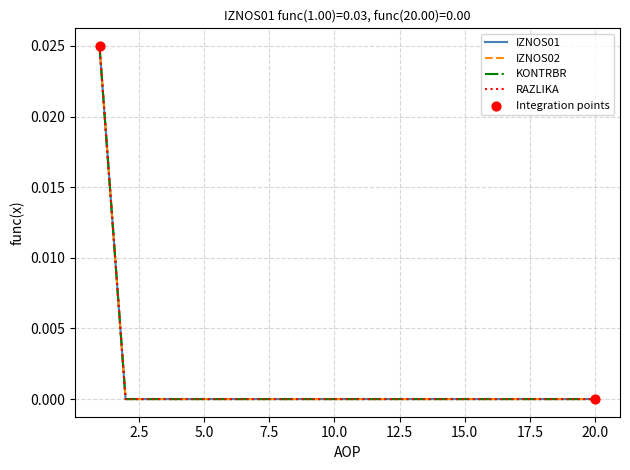

Does the chart have visible grid lines?

Yes